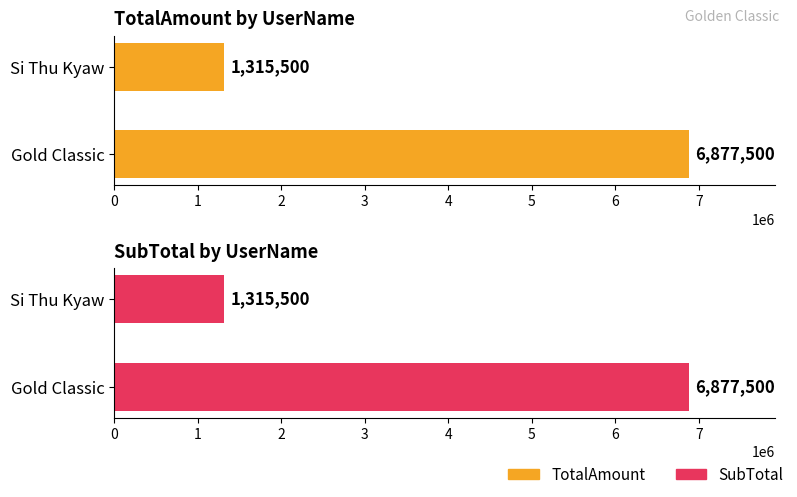

The value of TotalAmount at Si Thu Kyaw is 1315500. True or false?

True